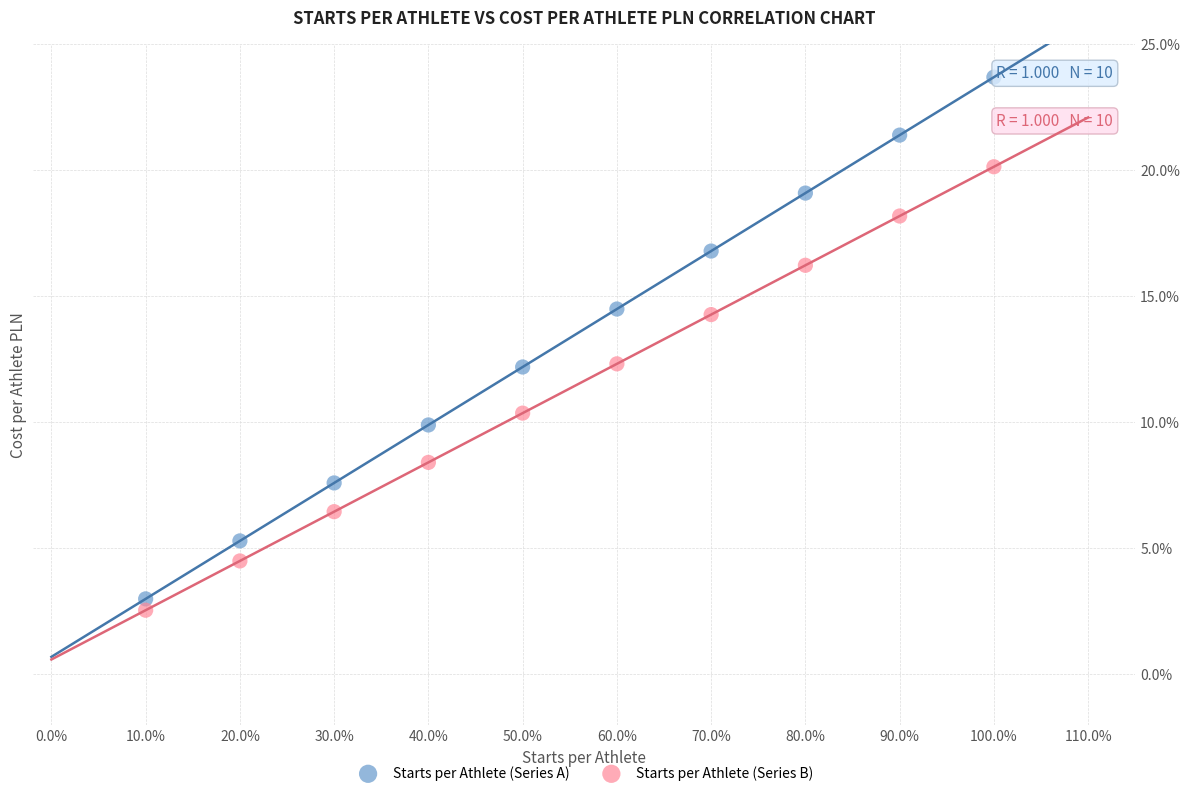

What are all the series names shown in the legend?

Starts per Athlete (Series A), Starts per Athlete (Series B)